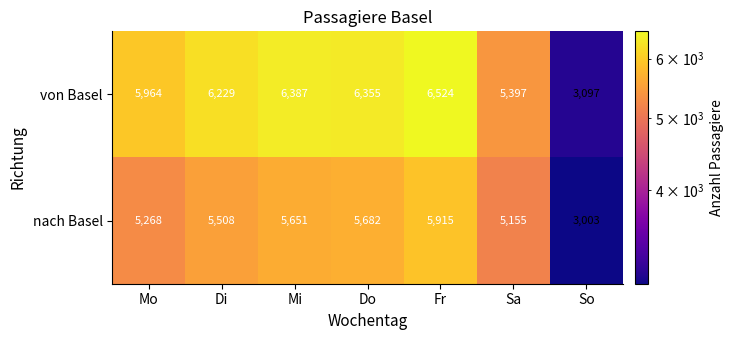

The nach Basel series shows 5268 at Mo. True or false?

True